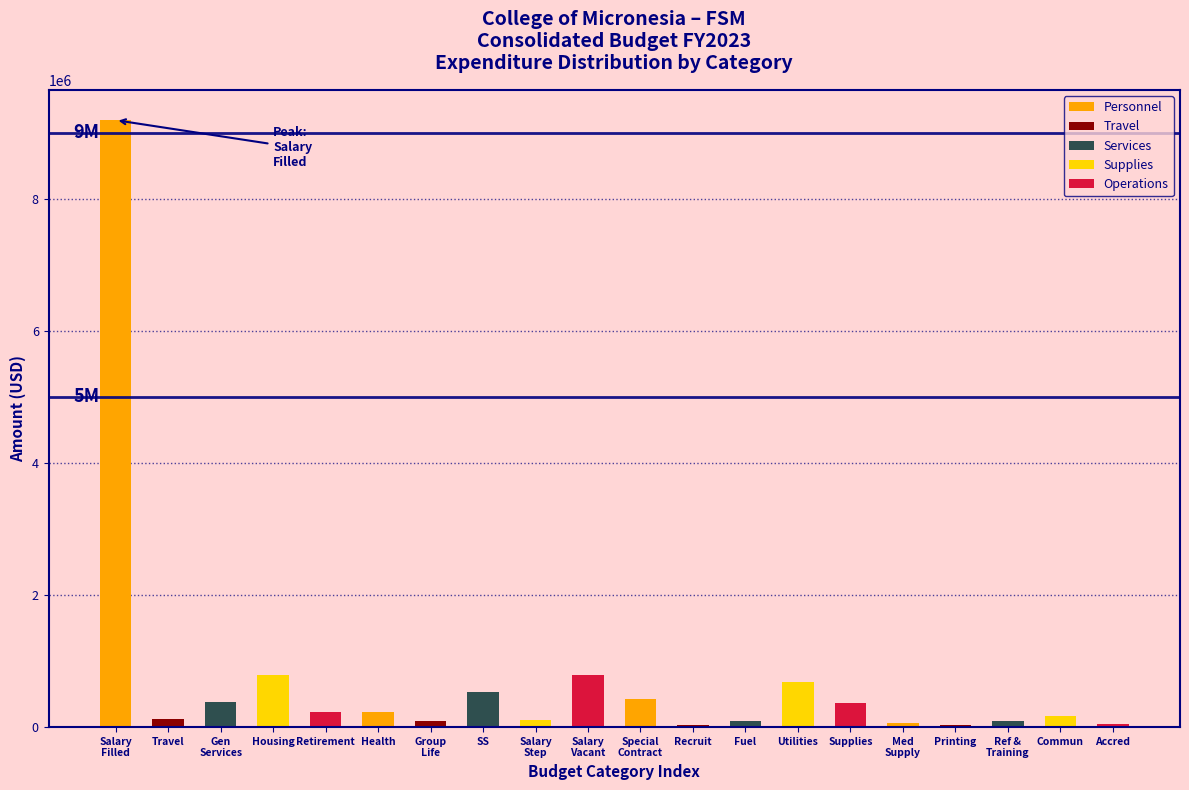

The chart shows a value of 361799.0 at Supplies. True or false?

True